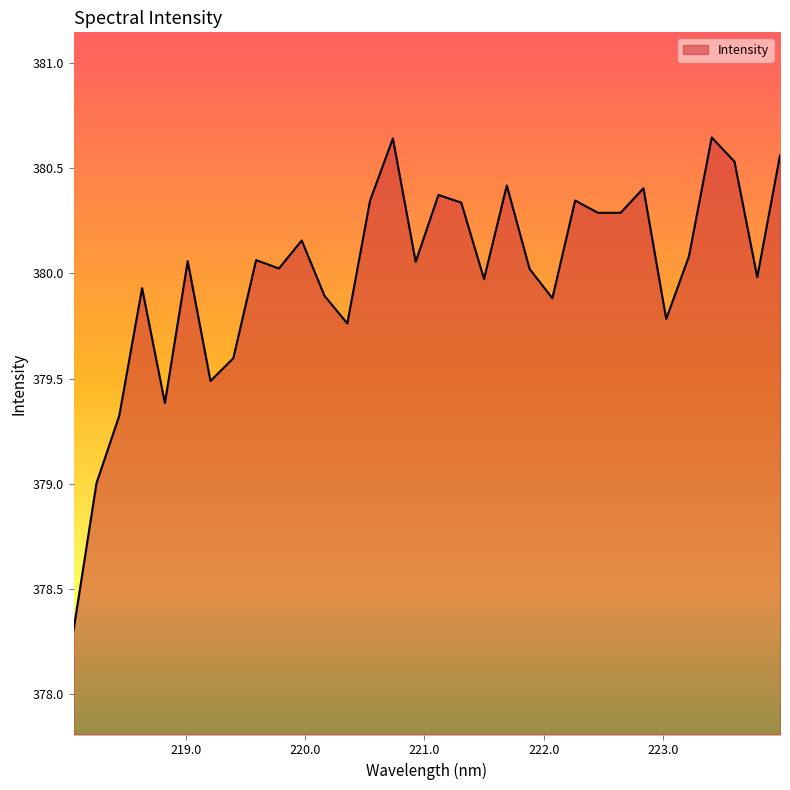

What is the smallest value displayed?

378.3